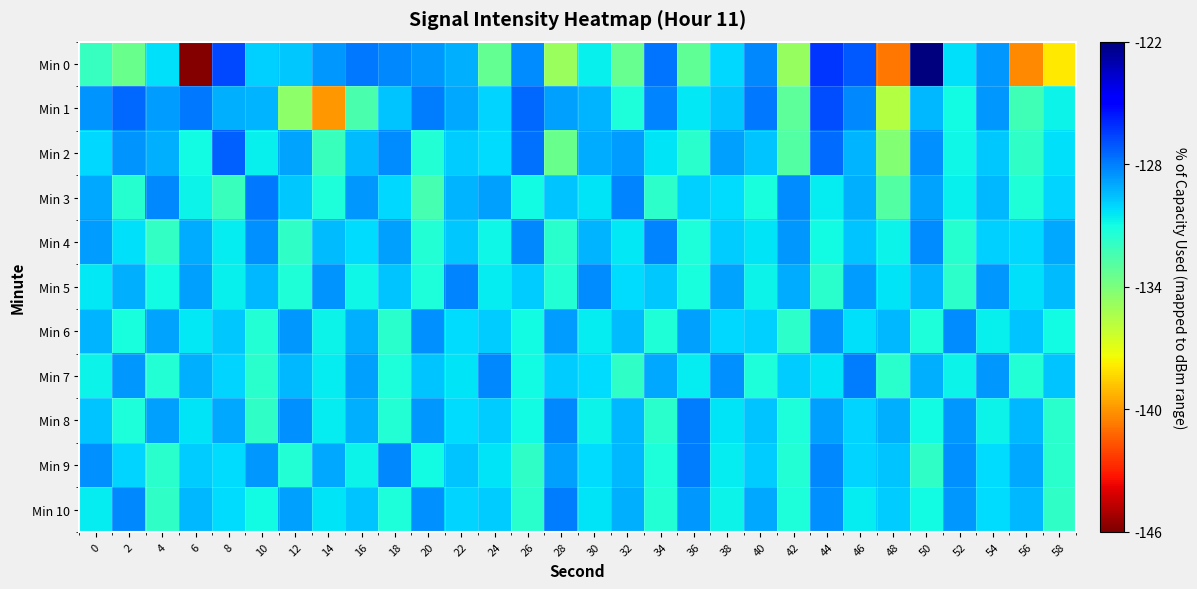

Reading right to left, list all the values displayed in this chart.

Min 0: 58=-137.9	56=-140.3	54=-128.6	52=-130.3	50=-122.1	48=-140.8	46=-127.1	44=-126.3	42=-134.8	40=-128.3	38=-130.1	36=-133.2	34=-127.7	32=-133.4	30=-130.6	28=-134.9	26=-128.3	24=-133.3	22=-129.2	20=-128.6	18=-128.2	16=-127.9	14=-128.6	12=-129.8	10=-129.9	8=-126.8	6=-145.8	4=-130.3	2=-133.5	0=-132.0
Min 1: 58=-130.8	56=-132.3	54=-128.6	52=-131.0	50=-129.4	48=-135.6	46=-128.2	44=-126.8	42=-133.1	40=-127.9	38=-129.7	36=-130.5	34=-128.1	32=-131.2	30=-129.3	28=-128.8	26=-127.5	24=-130.0	22=-129.0	20=-128.0	18=-129.7	16=-132.5	14=-139.9	12=-134.5	10=-129.3	8=-129.2	6=-127.9	4=-128.7	2=-127.5	0=-128.5
Min 2: 58=-130.3	56=-131.8	54=-129.7	52=-130.9	50=-128.4	48=-134.2	46=-129.3	44=-127.6	42=-132.8	40=-129.6	38=-128.8	36=-131.6	34=-130.4	32=-128.7	30=-129.1	28=-133.5	26=-127.7	24=-130.2	22=-129.8	20=-131.4	18=-128.3	16=-129.5	14=-132.1	12=-128.9	10=-130.7	8=-127.3	6=-131.0	4=-129.2	2=-128.5	0=-130.1
Min 3: 58=-130.0	56=-131.3	54=-129.4	52=-130.7	50=-128.9	48=-132.8	46=-129.2	44=-130.6	42=-128.3	40=-131.1	38=-130.2	36=-129.9	34=-131.7	32=-128.1	30=-130.4	28=-129.6	26=-131.0	24=-128.8	22=-129.3	20=-132.5	18=-130.1	16=-128.6	14=-131.2	12=-129.7	10=-127.9	8=-132.1	6=-130.8	4=-128.2	2=-131.5	0=-129.0
Min 4: 58=-129.0	56=-130.1	54=-129.9	52=-131.5	50=-128.3	48=-130.8	46=-129.6	44=-131.0	42=-128.6	40=-130.4	38=-129.8	36=-131.2	34=-128.1	32=-130.5	30=-129.3	28=-131.6	26=-128.2	24=-130.9	22=-129.7	20=-131.4	18=-128.8	16=-130.2	14=-129.5	12=-131.8	10=-128.4	8=-130.6	6=-129.1	4=-131.9	2=-130.3	0=-128.7
Min 5: 58=-129.5	56=-130.3	54=-128.6	52=-131.7	50=-129.3	48=-130.4	46=-128.7	44=-131.6	42=-129.1	40=-130.8	38=-128.9	36=-131.1	34=-129.7	32=-130.2	30=-128.3	28=-131.4	26=-129.8	24=-130.6	22=-128.1	20=-131.2	18=-129.6	16=-130.9	14=-128.5	12=-131.3	10=-129.4	8=-130.7	6=-128.8	4=-131.0	2=-129.2	0=-130.5
Min 6: 58=-131.0	56=-129.6	54=-130.7	52=-128.3	50=-131.2	48=-129.4	46=-130.3	44=-128.5	42=-131.7	40=-129.9	38=-130.1	36=-128.8	34=-131.3	32=-129.5	30=-130.6	28=-128.7	26=-131.0	24=-129.8	22=-130.2	20=-128.4	18=-131.6	16=-129.2	14=-130.8	12=-128.6	10=-131.4	8=-129.7	6=-130.5	4=-128.9	2=-131.1	0=-129.3
Min 7: 58=-129.6	56=-131.4	54=-128.6	52=-130.8	50=-129.2	48=-131.6	46=-128.0	44=-130.4	42=-129.8	40=-131.2	38=-128.4	36=-130.6	34=-129.0	32=-131.8	30=-130.2	28=-129.8	26=-131.0	24=-128.2	22=-130.4	20=-129.6	18=-131.2	16=-128.8	14=-130.6	12=-129.4	10=-131.6	8=-130.0	6=-129.2	4=-131.4	2=-128.6	0=-130.8
Min 8: 58=-131.6	56=-129.4	54=-130.8	52=-128.6	50=-131.0	48=-129.2	46=-130.0	44=-128.8	42=-131.2	40=-129.6	38=-130.4	36=-128.0	34=-131.6	32=-129.4	30=-130.8	28=-128.2	26=-131.0	24=-129.8	22=-130.2	20=-128.6	18=-131.4	16=-129.2	14=-130.6	12=-128.4	10=-131.8	8=-129.0	6=-130.4	4=-128.8	2=-131.2	0=-129.6
Min 9: 58=-131.6	56=-129.0	54=-130.2	52=-128.4	50=-131.8	48=-129.6	46=-130.0	44=-128.2	42=-131.4	40=-129.8	38=-130.6	36=-128.0	34=-131.2	32=-129.4	30=-130.2	28=-128.8	26=-131.8	24=-130.4	22=-129.6	20=-131.0	18=-128.2	16=-130.8	14=-129.0	12=-131.4	10=-128.6	8=-130.2	6=-129.8	4=-131.6	2=-130.0	0=-128.4
Min 10: 58=-131.8	56=-129.4	54=-130.2	52=-128.6	50=-131.0	48=-129.8	46=-130.6	44=-128.4	42=-131.2	40=-129.0	38=-130.8	36=-128.6	34=-131.4	32=-129.2	30=-130.4	28=-128.0	26=-131.6	24=-129.8	22=-130.0	20=-128.4	18=-131.2	16=-129.6	14=-130.4	12=-128.8	10=-131.0	8=-130.2	6=-129.4	4=-131.8	2=-128.2	0=-130.6